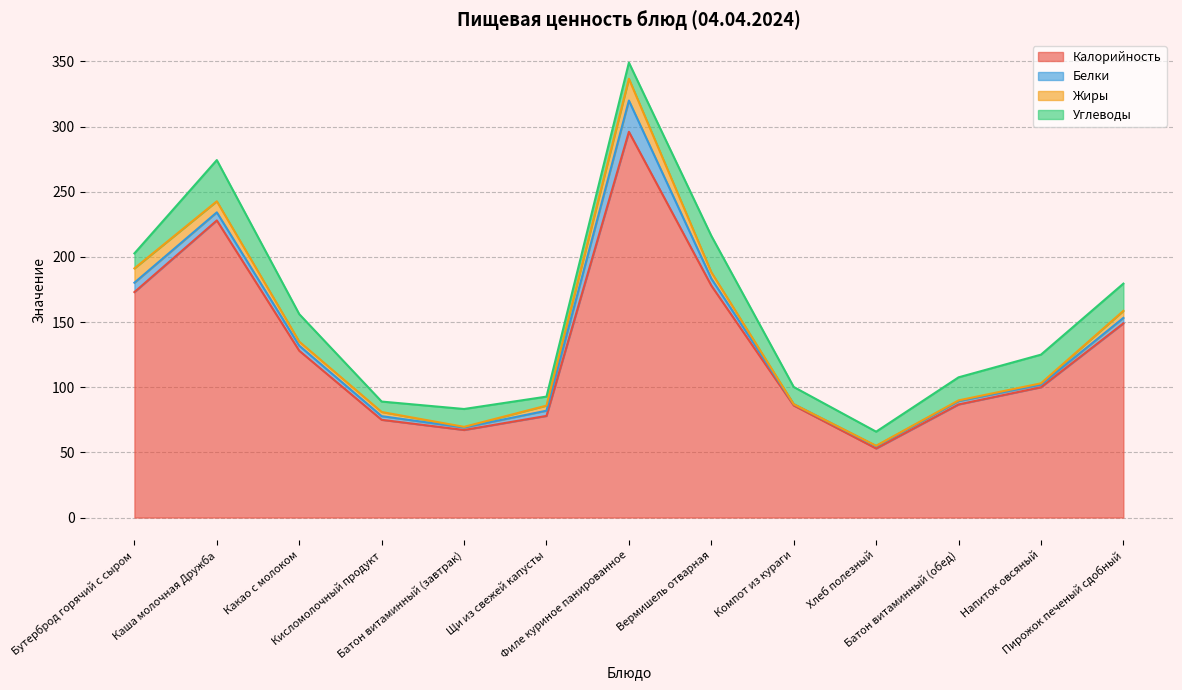

Which series has the widest spread of values?

Калорийность